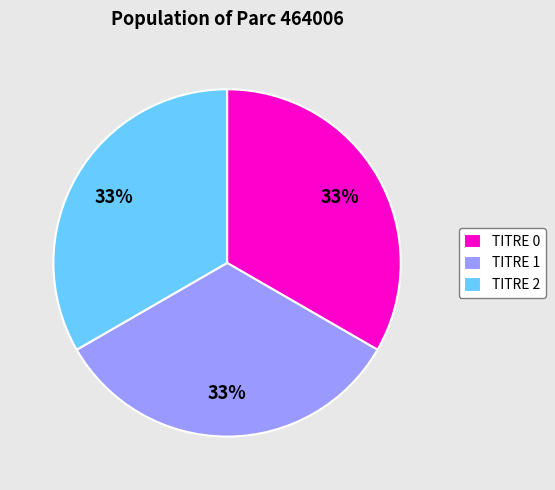

To the nearest percent, what percentage of the pie is TITRE 0?

33%